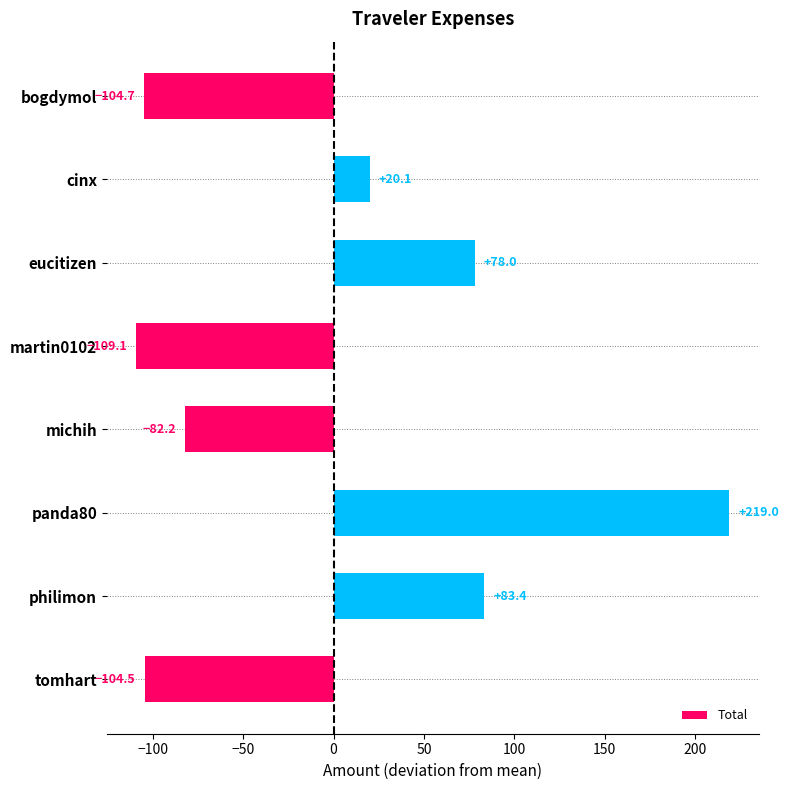

The value at martin0102 is -30.3. True or false?

False